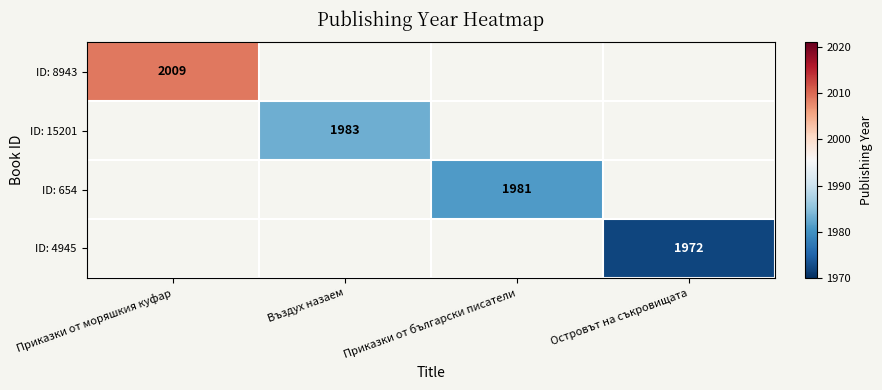

Is it true that ID: 4945 equals 3337 at Островът на съкровищата?

False